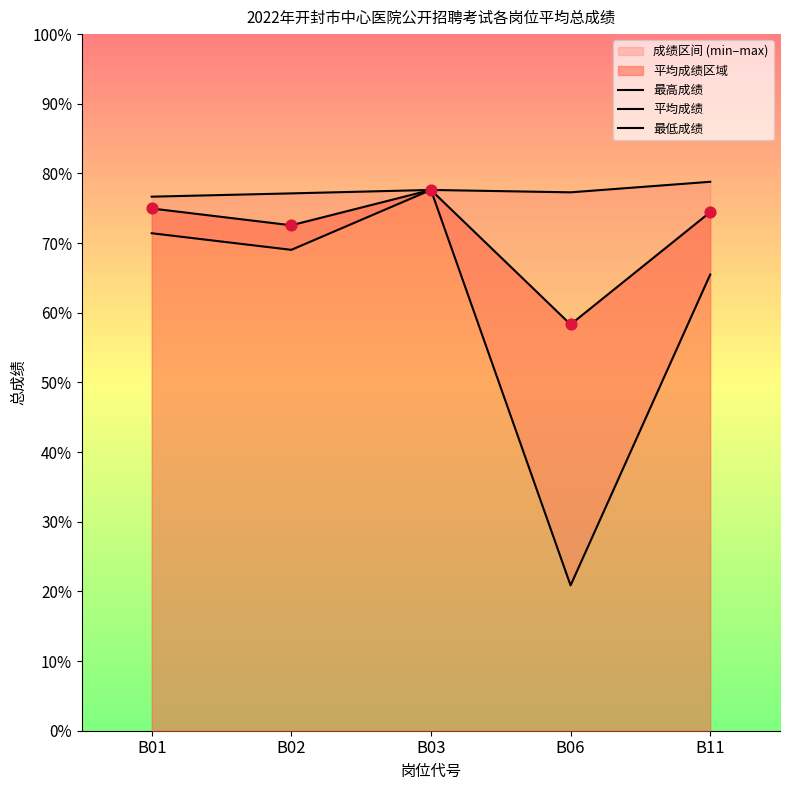

What is the total value across all series at B03?

232.9